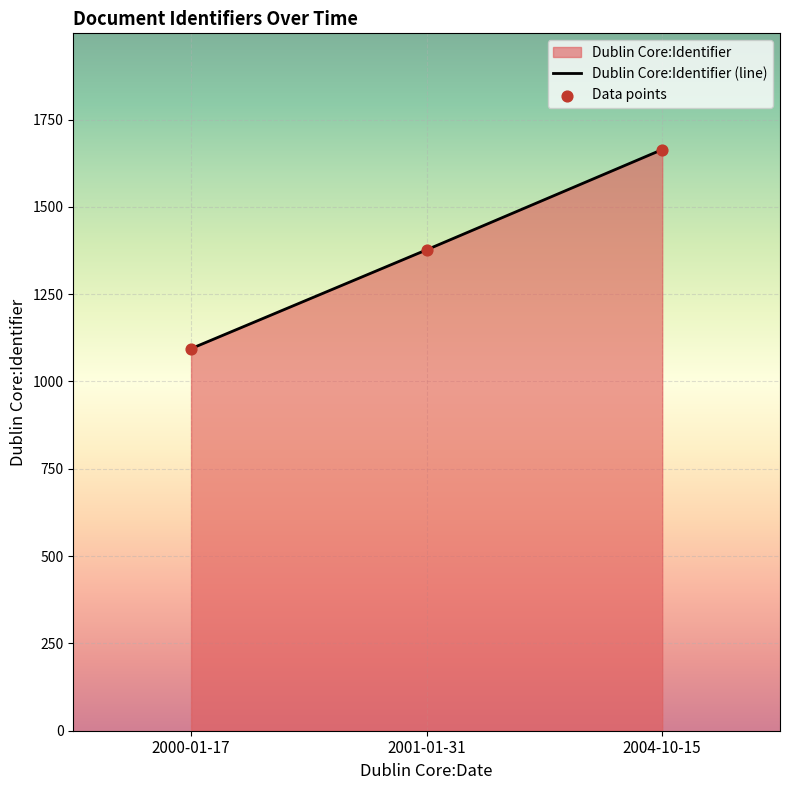

At which category is the sum across all series the highest?

2004-10-15